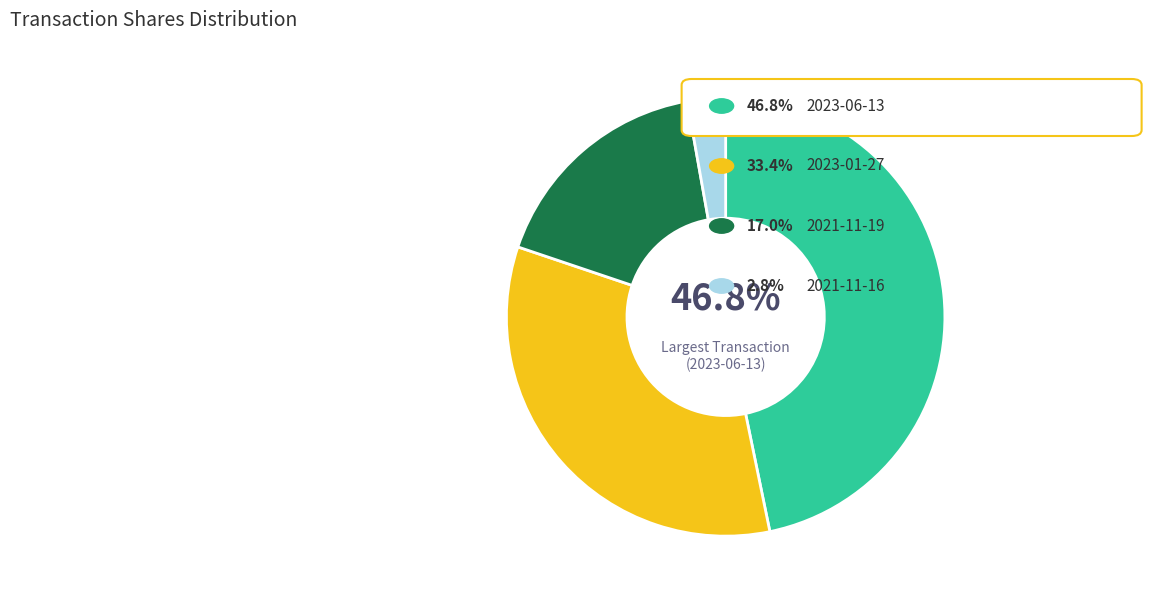

To the nearest percent, what is the average slice percentage?

25%